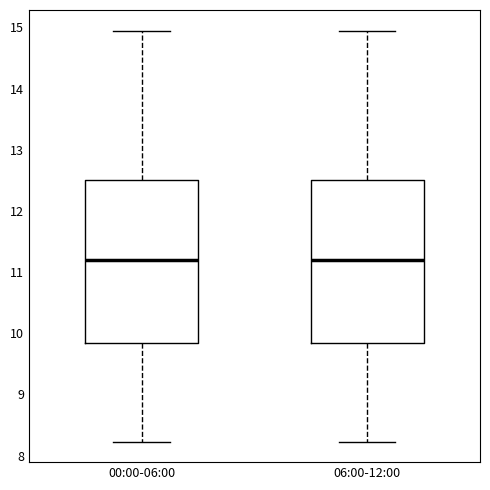

Reading left to right, transcribe this box plot: for each box, give where its median line is, the range the box spans, and where its two whiskers end, as read against the y-axis. The values are not printed on the chart, so give them approximately, as read against the axis.

00:00-06:00: median 11.2, box 9.8 to 12.5, whiskers 8.2 to 15.0
06:00-12:00: median 11.2, box 9.8 to 12.5, whiskers 8.2 to 15.0